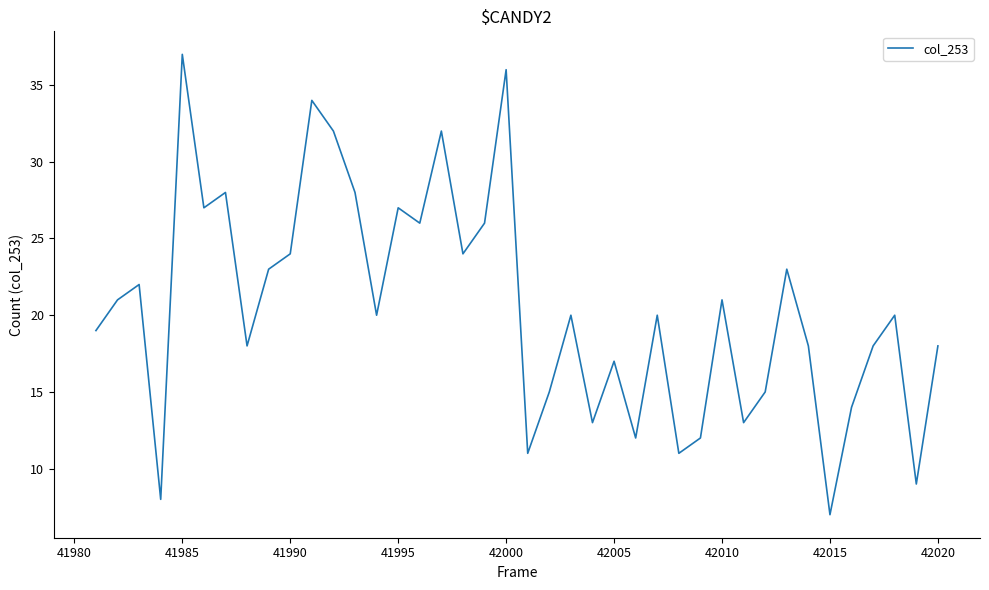

What is the maximum value shown in the chart?

37